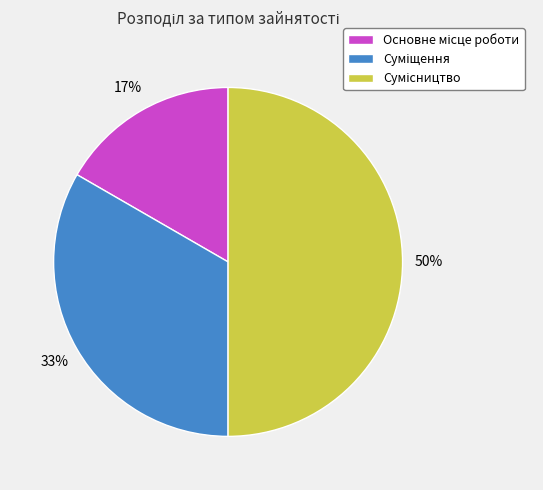

To the nearest percent, what is the average slice percentage?

33%